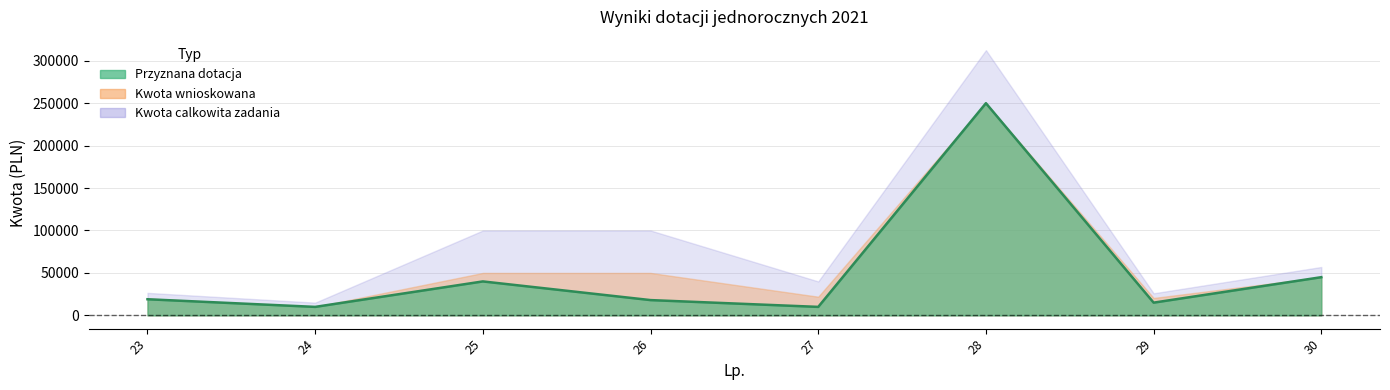

Which category has the highest value across all series?

28